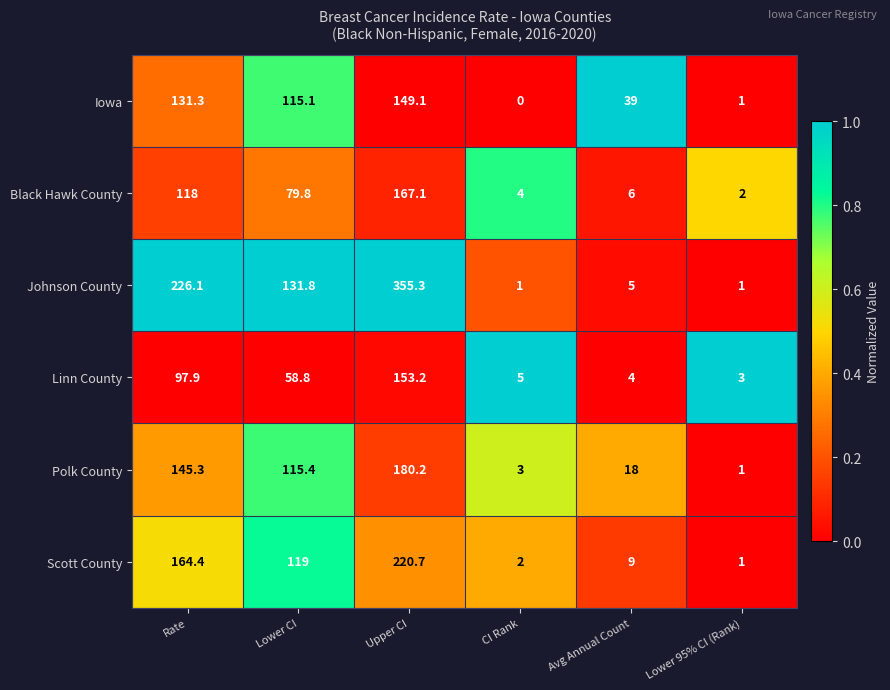

Is the value of Iowa at Lower CI greater than the value of Polk County at Rate?

No